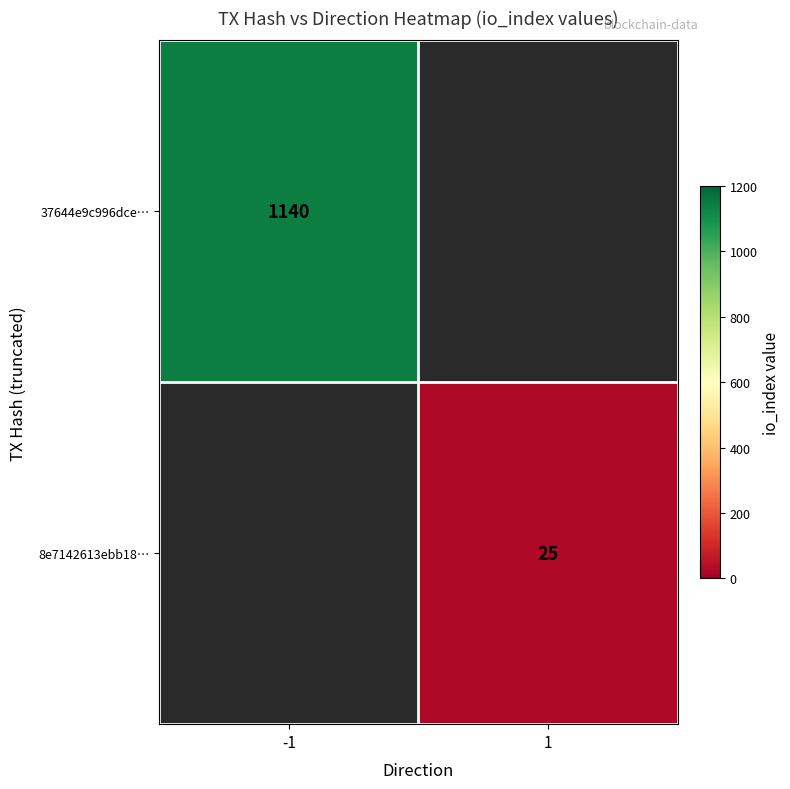

The 37644e9c996dce… series shows 1140 at -1. True or false?

True